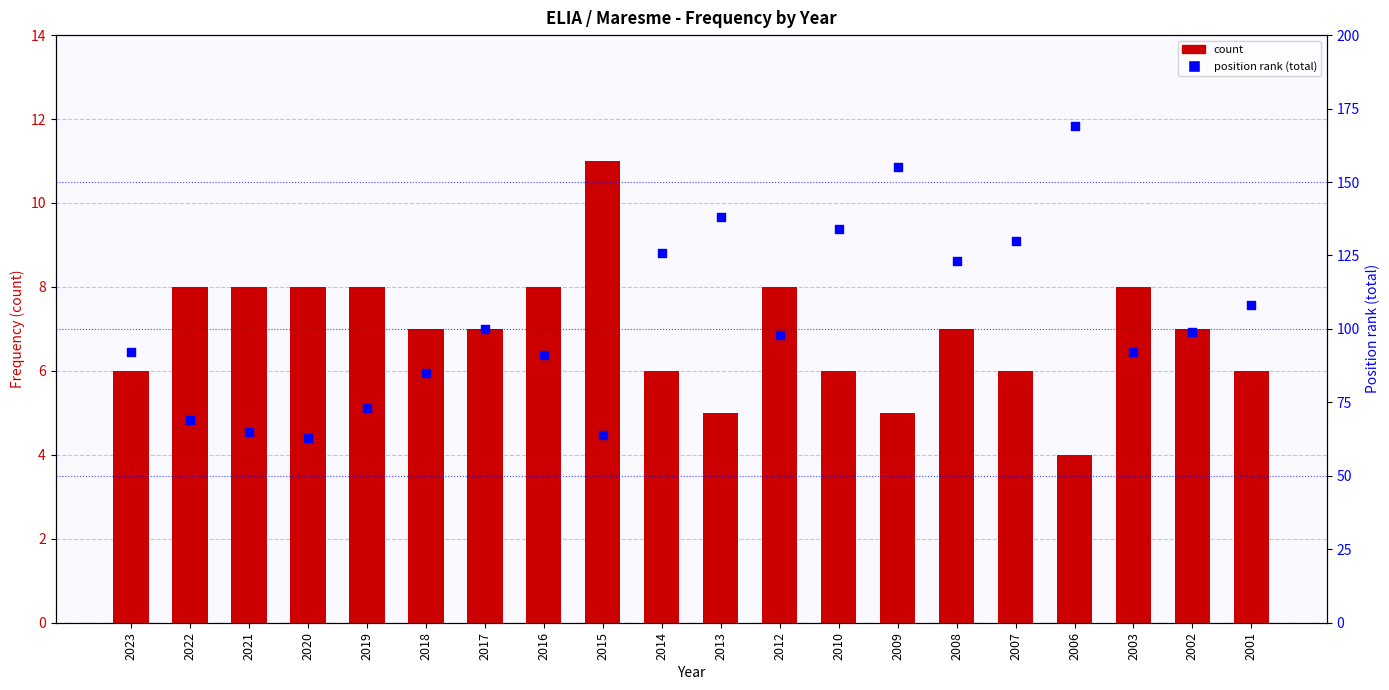

Which series has the largest total across all categories?

position rank (total)